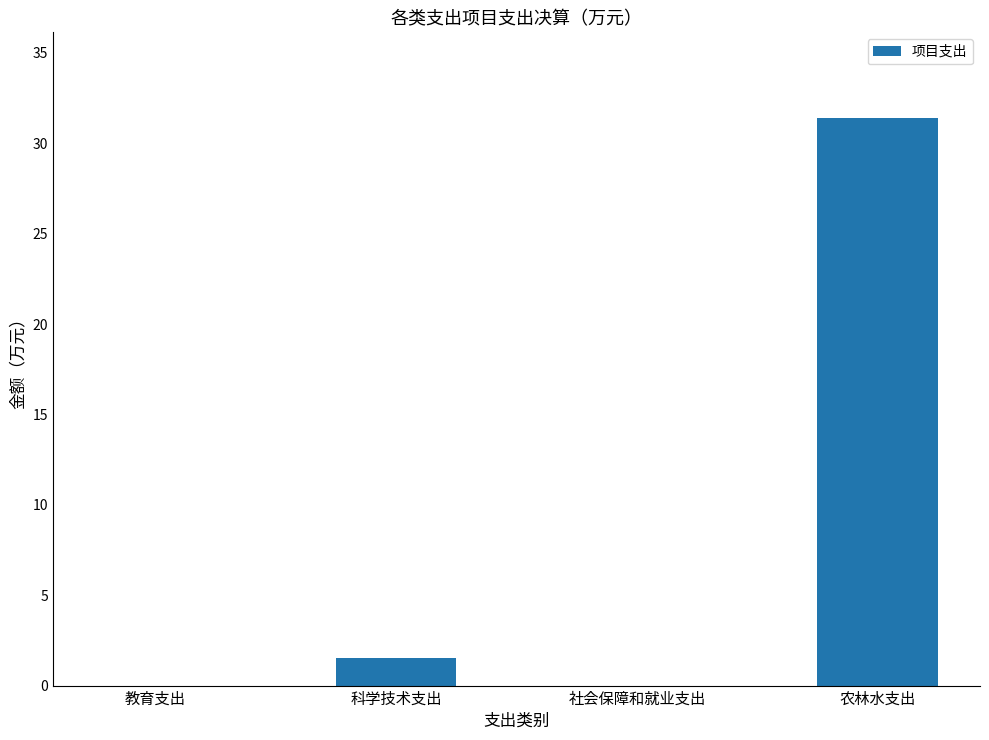

How many distinct data groups are displayed?

1